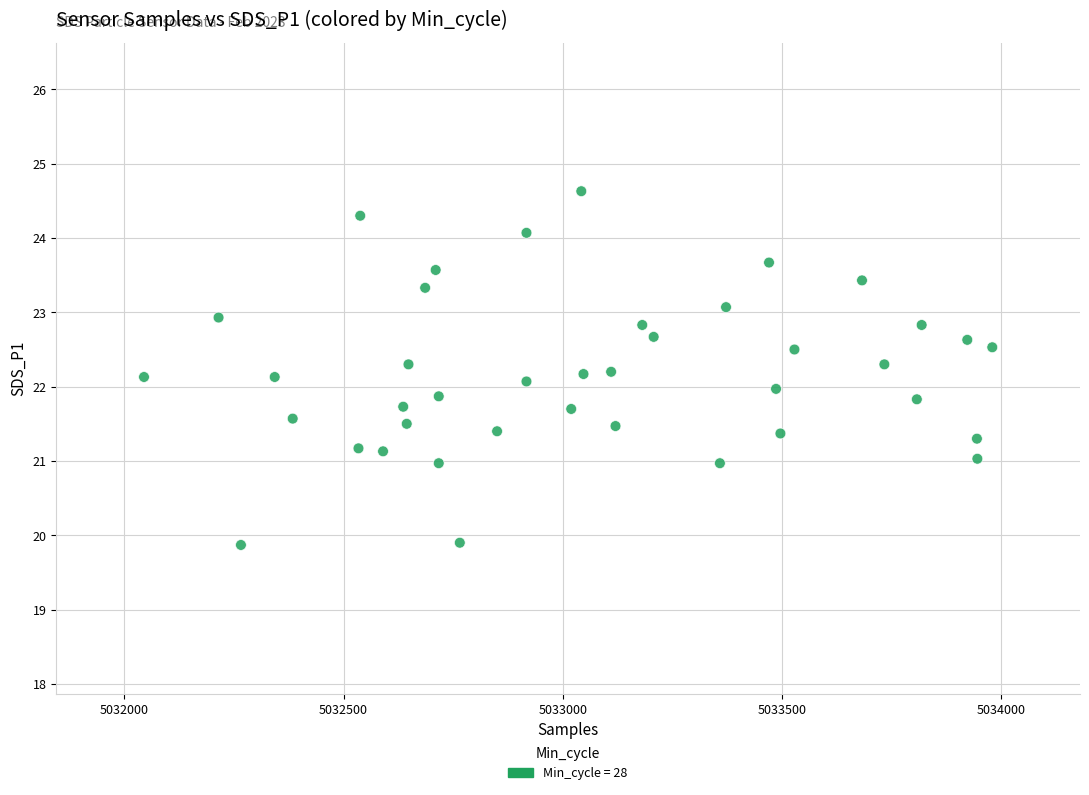

What is the range of X values (max minus min)?

1934.0